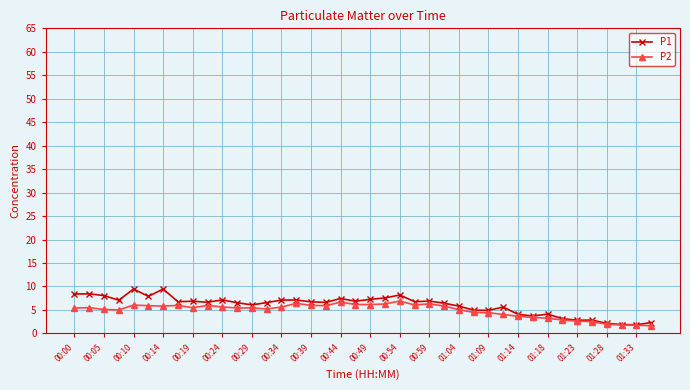

What is the smallest value displayed?

1.6